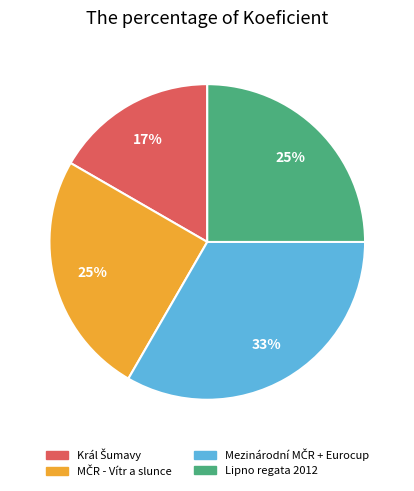

The Lipno regata 2012 slice represents 25% of the pie. True or false?

True